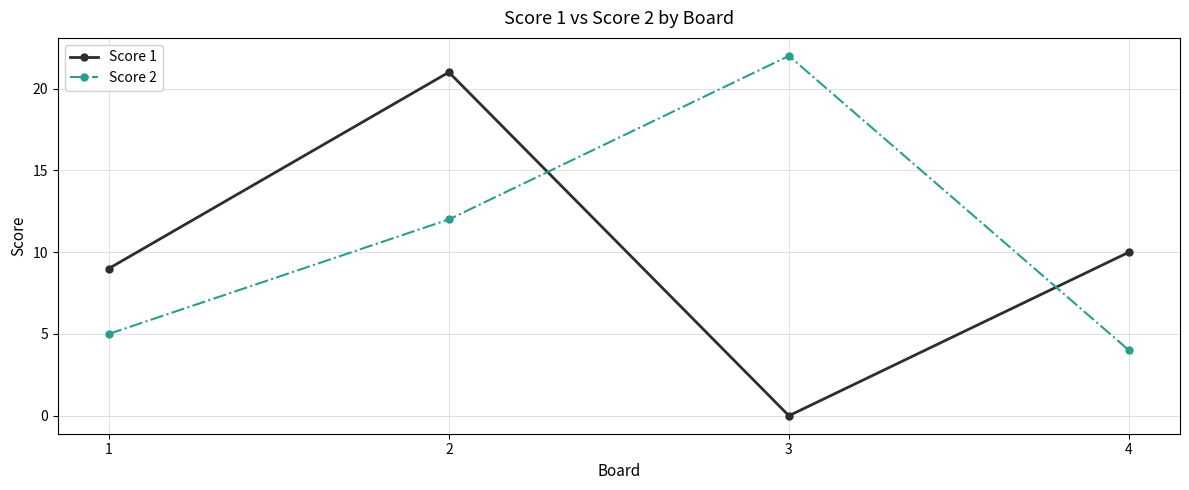

What is the difference between the highest and lowest values at 1?

4